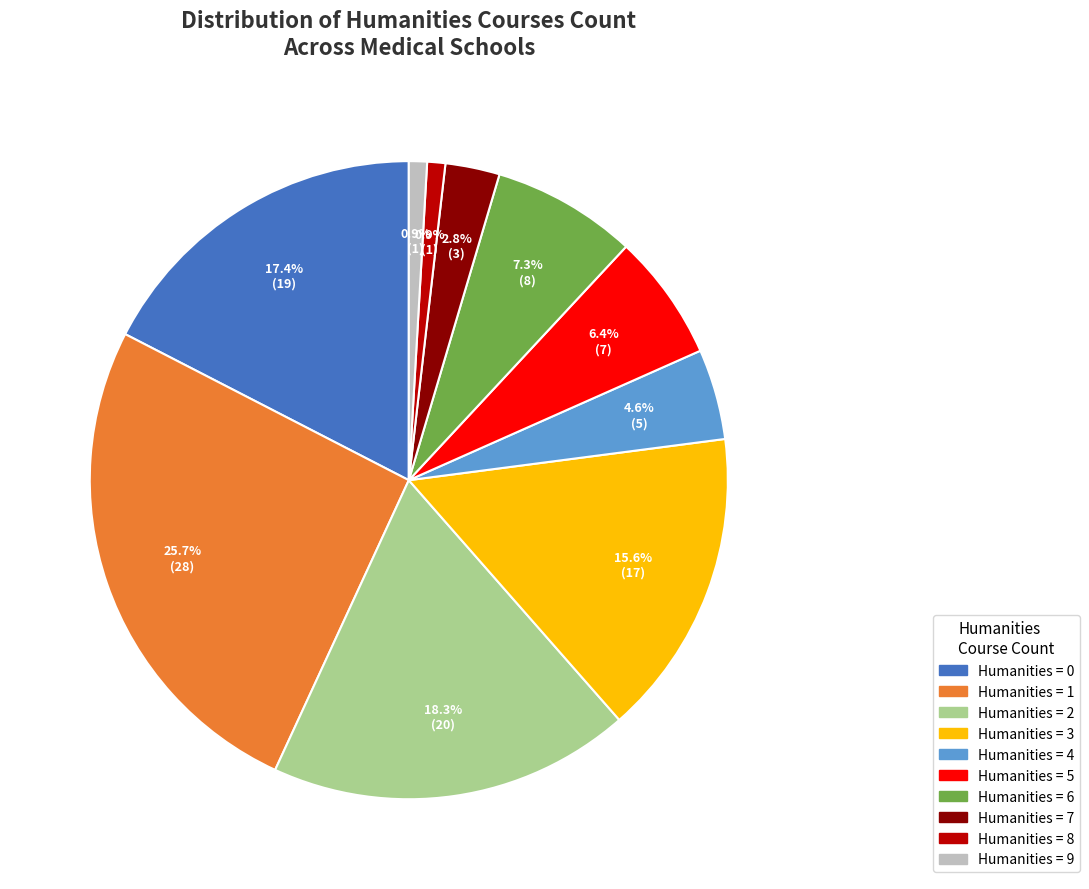

Which has a higher value, Humanities = 4 or Humanities = 8?

Humanities = 4